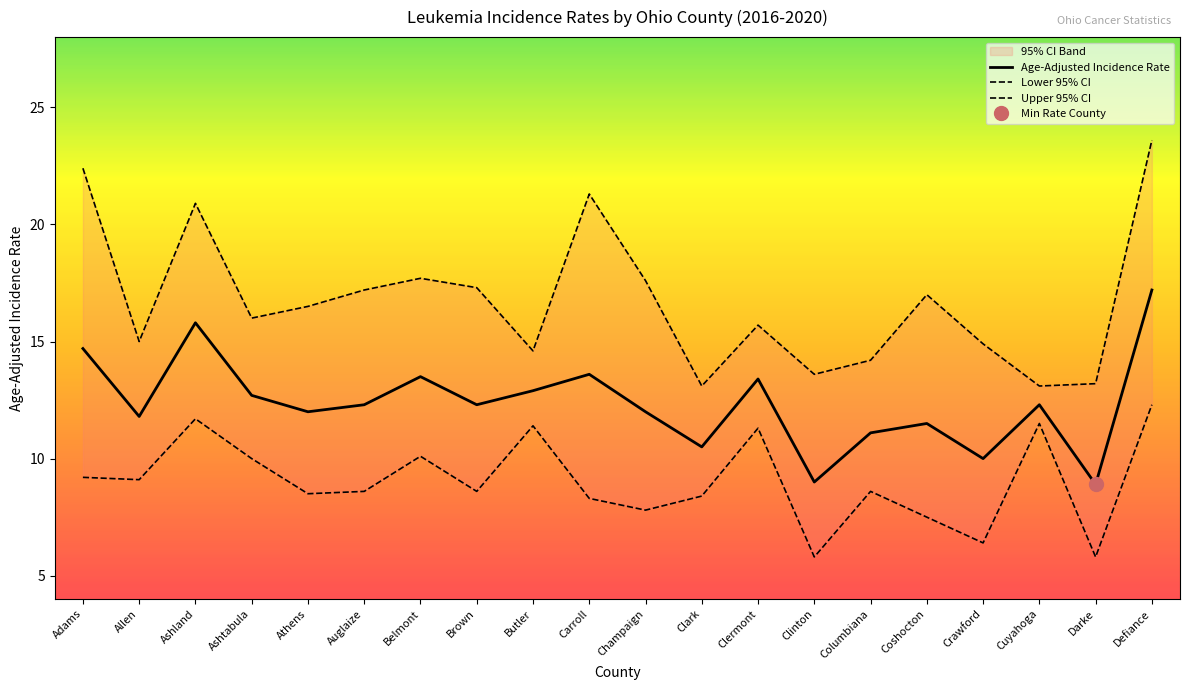

What is the spread (max minus min) of values at Clermont?

4.4